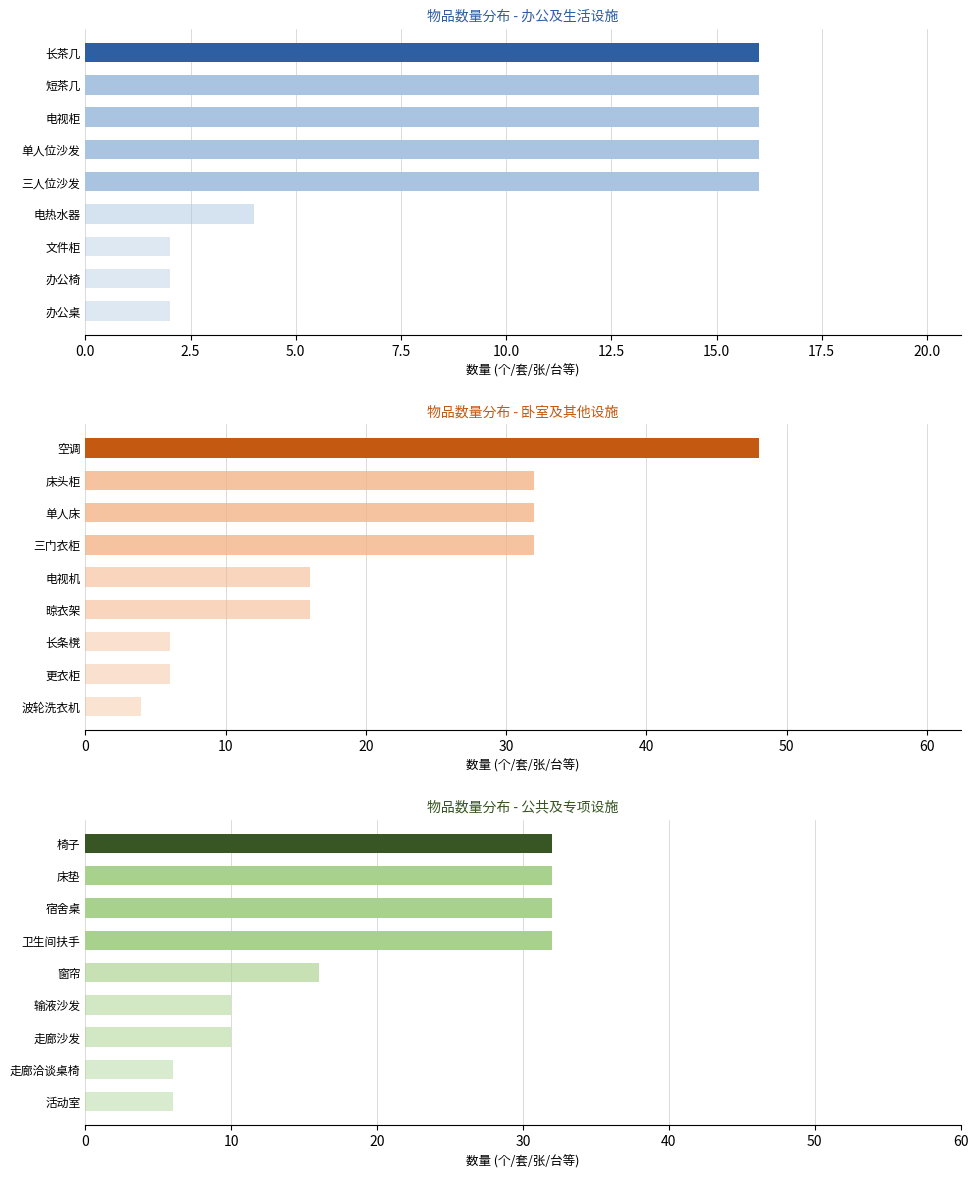

Is it true that the value at 椅子 is 32?

True